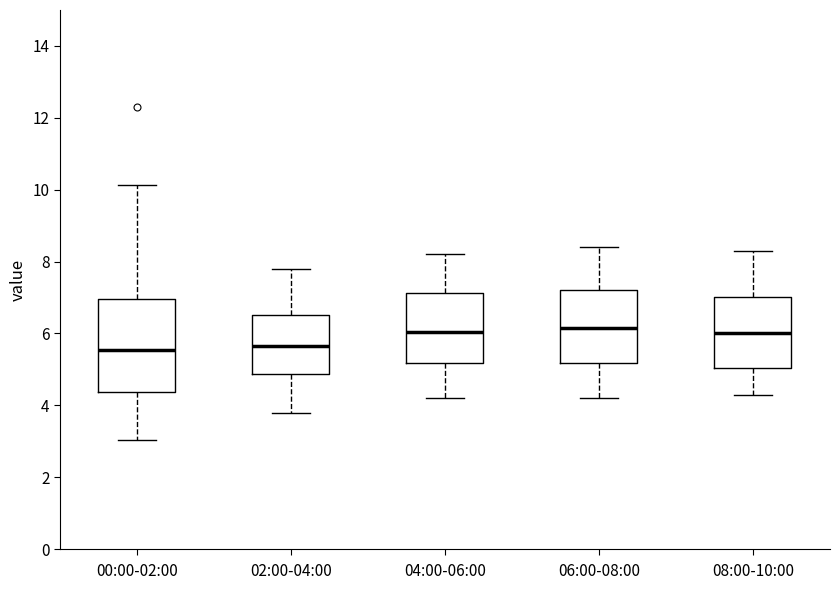

Reading left to right, transcribe this box plot: for each box, give where its median line is, the range the box spans, and where its two whiskers end, as read against the y-axis. The values are not printed on the chart, so give them approximately, as read against the axis.

00:00-02:00: median 5.6, box 4.4 to 7.0, whiskers 3.0 to 10.2
02:00-04:00: median 5.6, box 4.8 to 6.6, whiskers 3.8 to 7.8
04:00-06:00: median 6.0, box 5.2 to 7.2, whiskers 4.2 to 8.2
06:00-08:00: median 6.2, box 5.2 to 7.2, whiskers 4.2 to 8.4
08:00-10:00: median 6.0, box 5.0 to 7.0, whiskers 4.4 to 8.4